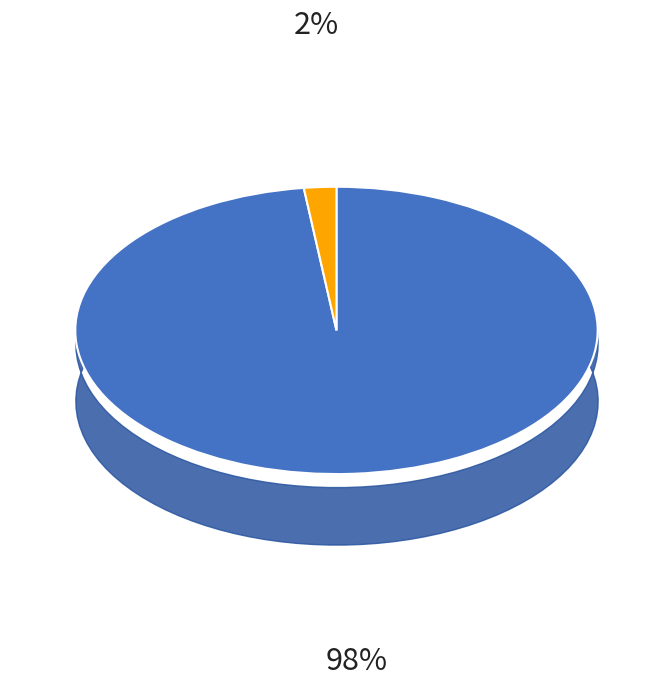

Does any single category account for the majority?

Yes